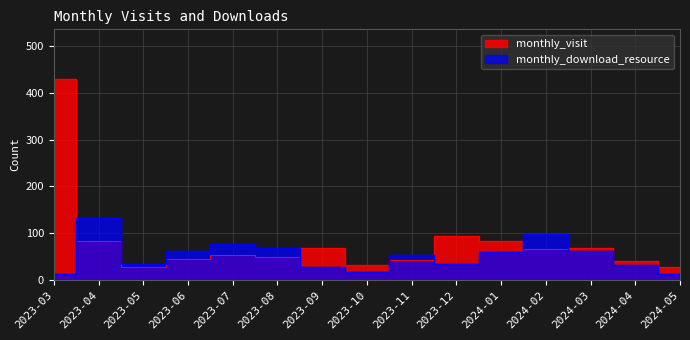

At which category is the sum across all series the highest?

2023-03